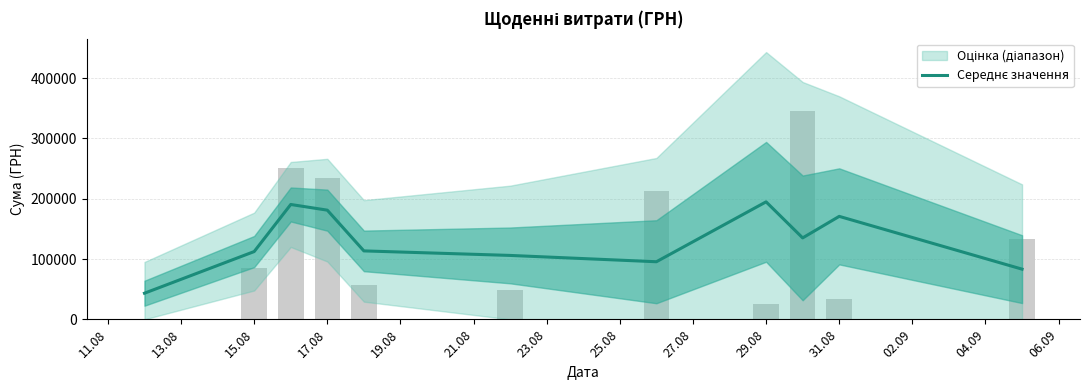

Is it true that the value at 23.08 is 37087.6?

False